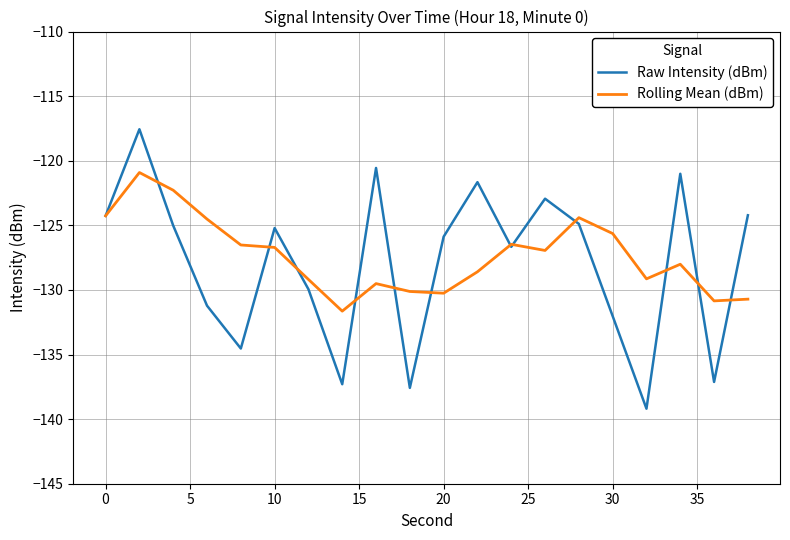

Which series has the largest range (max minus min)?

Raw Intensity (dBm)